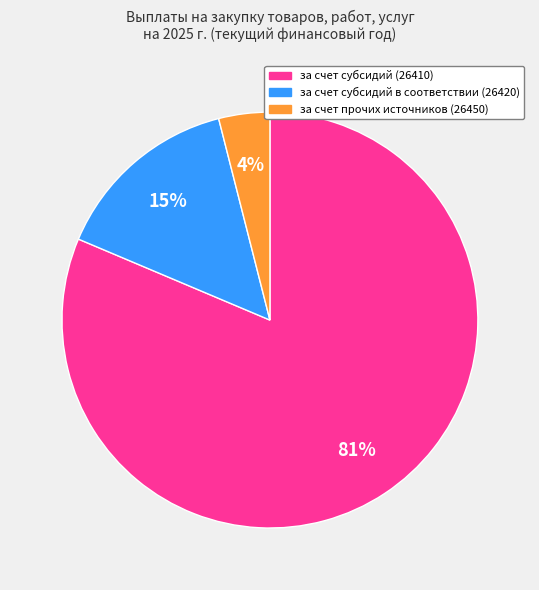

How many segments does this pie chart have?

3